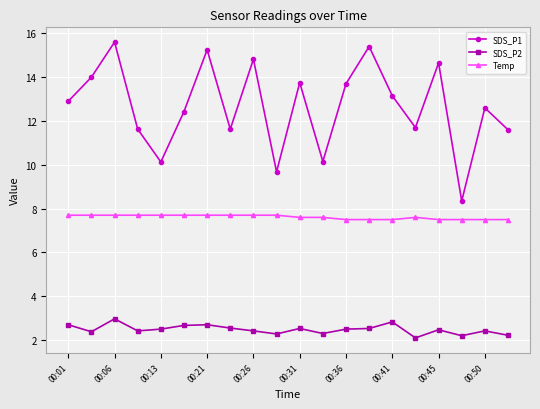

True or false: SDS_P2 and Temp cross at least once.

False